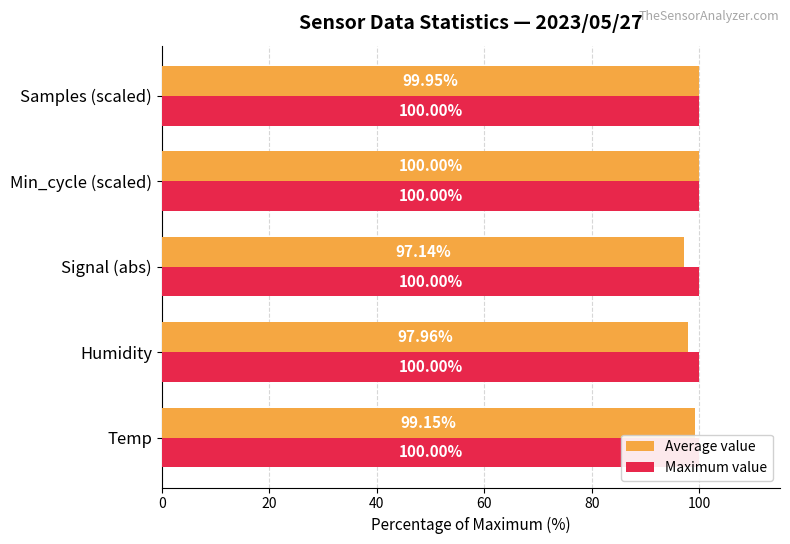

Are the bars grouped side by side (vs. stacked)?

Yes